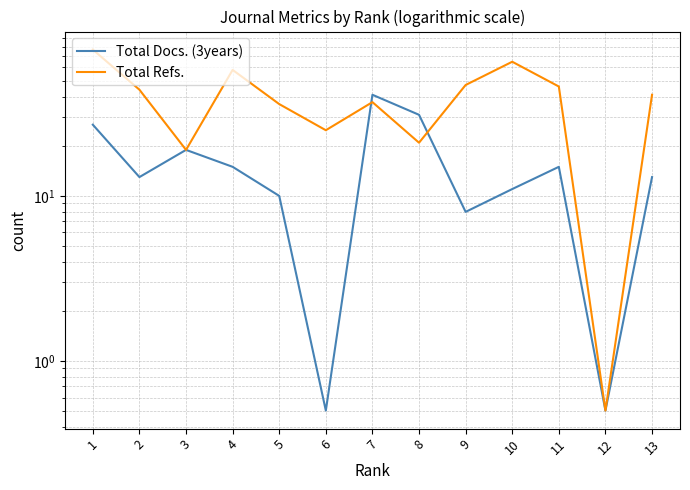

What is the maximum value for Total Docs. (3years)?

41.0